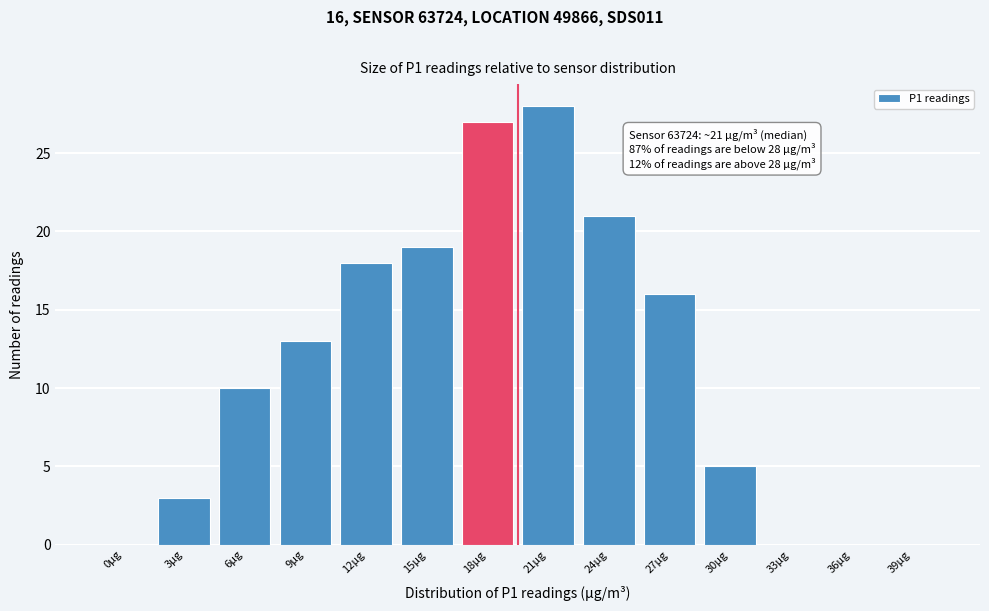

Reading left to right, what are all the values shown in this chart?

0µg=0	3µg=3	6µg=10	9µg=13	12µg=18	15µg=19	18µg=27	21µg=28	24µg=21	27µg=16	30µg=5	33µg=0	36µg=0	39µg=0